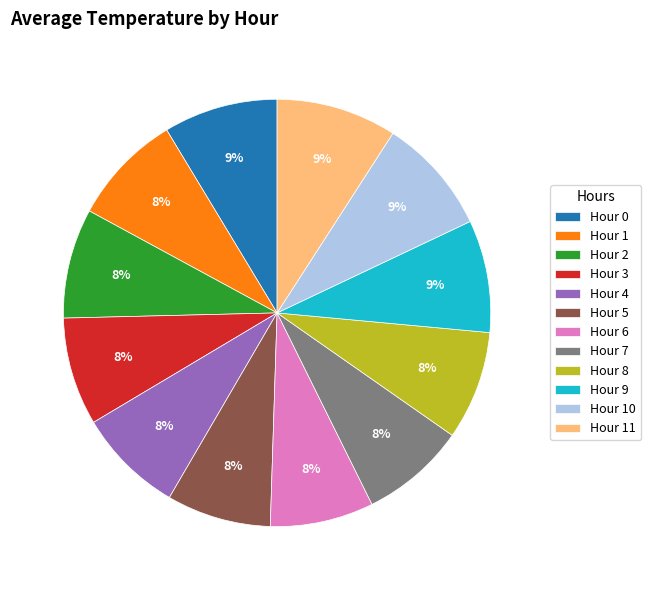

To the nearest percent, what is the difference between the largest and smallest slice percentages?

1%